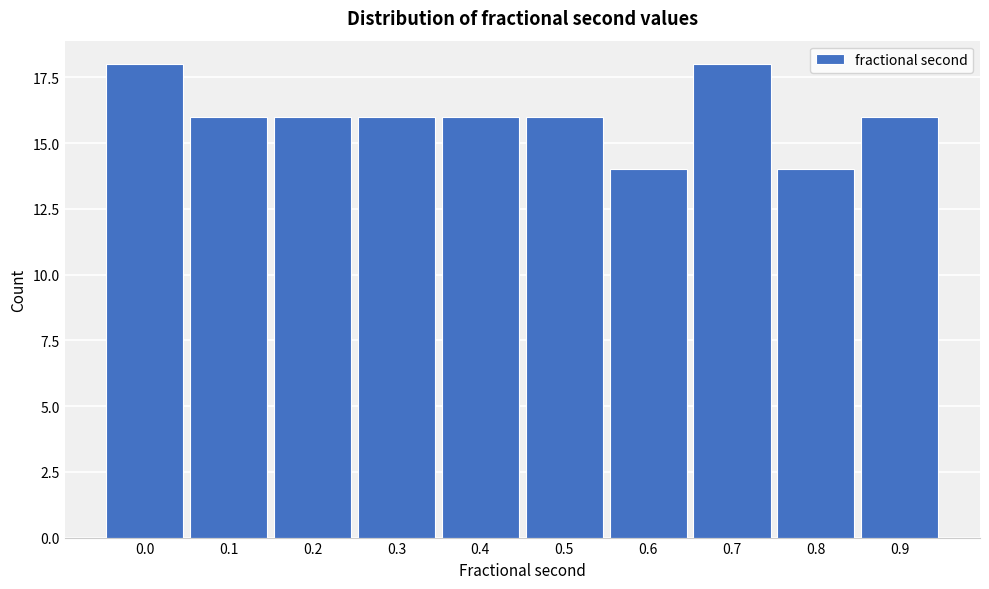

Reading left to right, extract all data points from this chart.

0.0=18	0.1=16	0.2=16	0.3=16	0.4=16	0.5=16	0.6=14	0.7=18	0.8=14	0.9=16